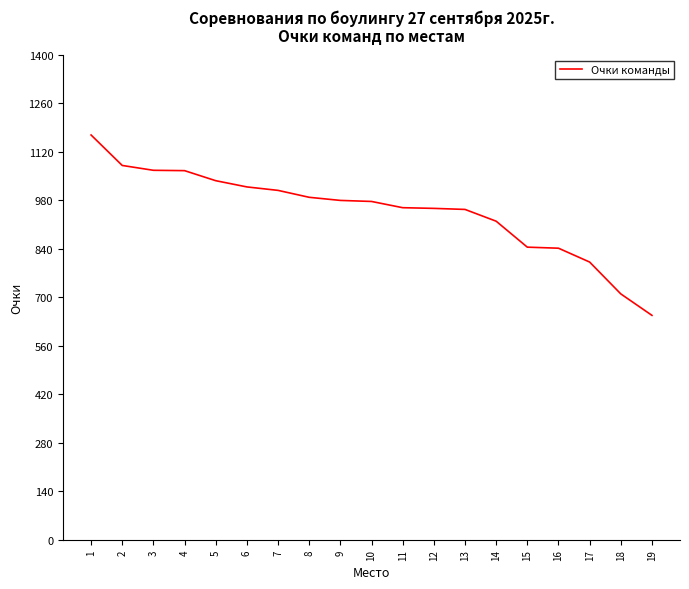

What is the minimum value shown in the chart?

648